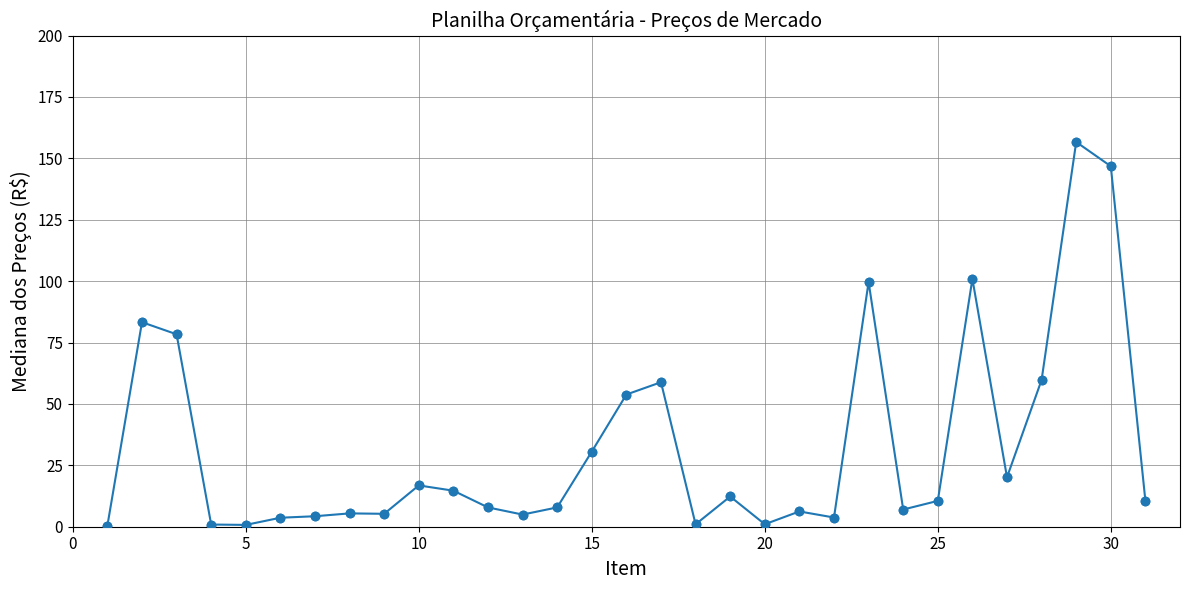

What is the greatest value displayed?

156.7